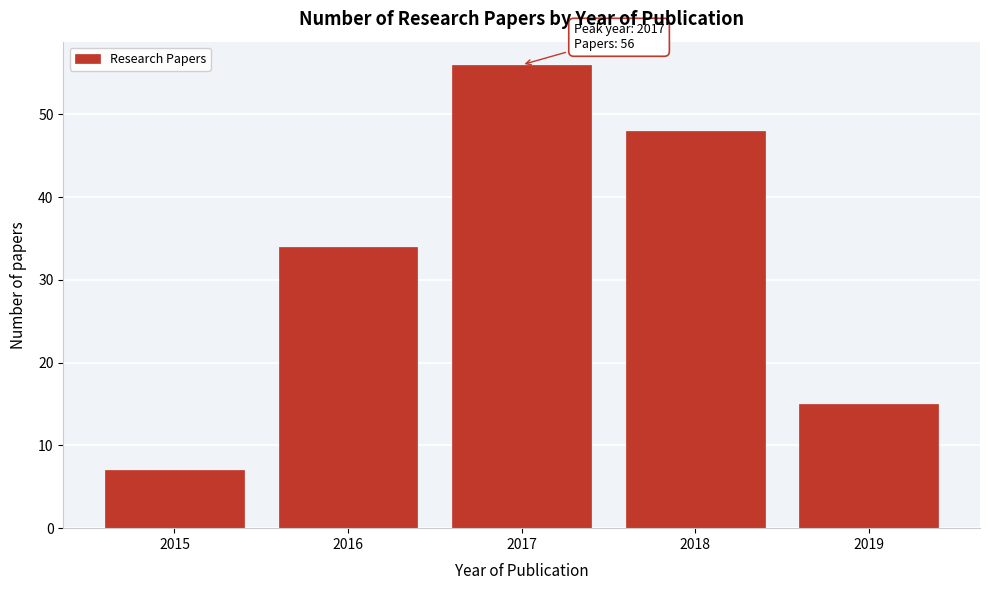

Reading right to left, list all the values displayed in this chart.

15	48	56	34	7